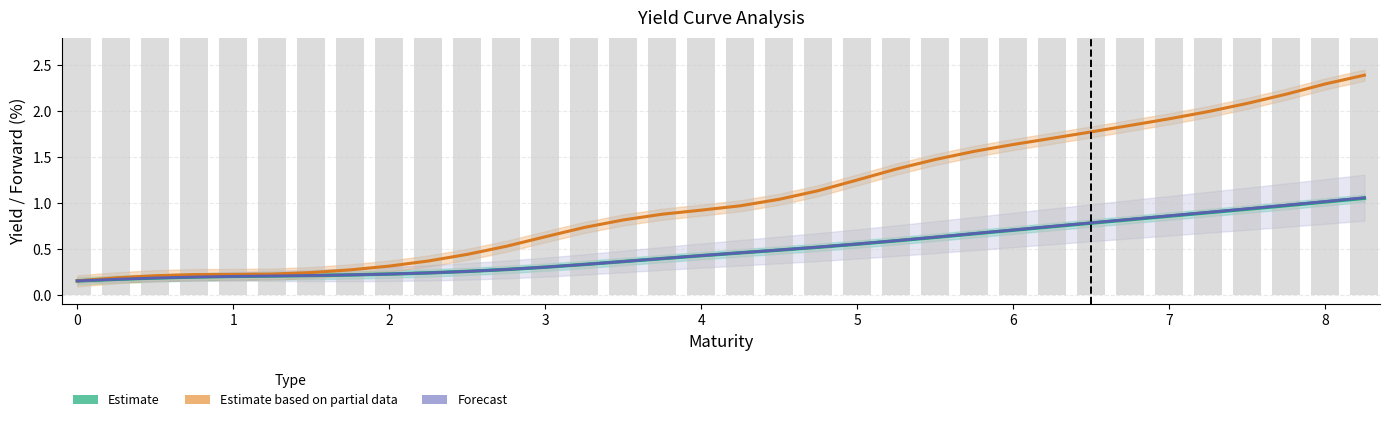

True or false: Estimate (y in %) has a value of 1.4 at 31.

False